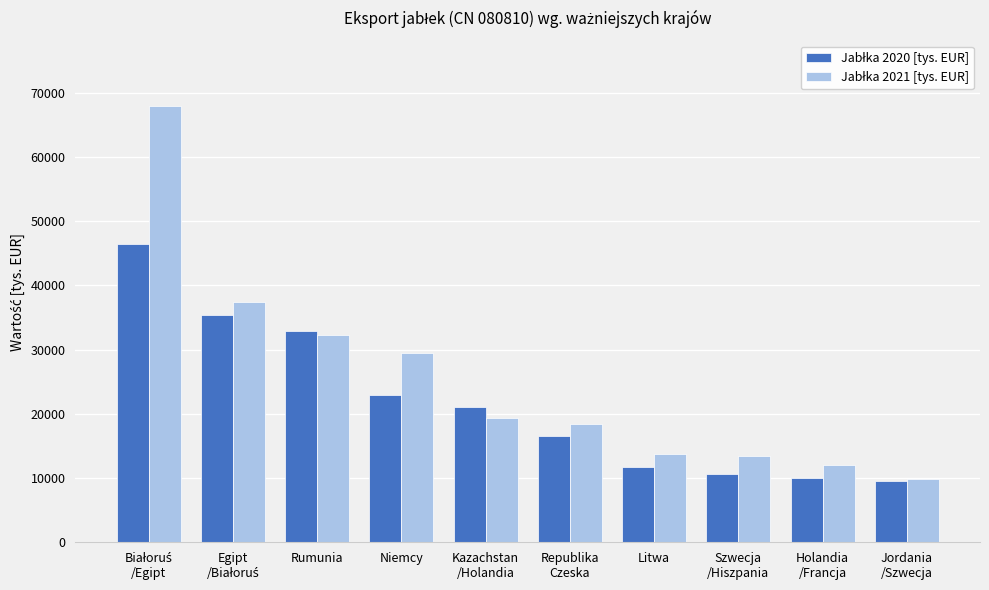

Count the number of data series in this chart.

2